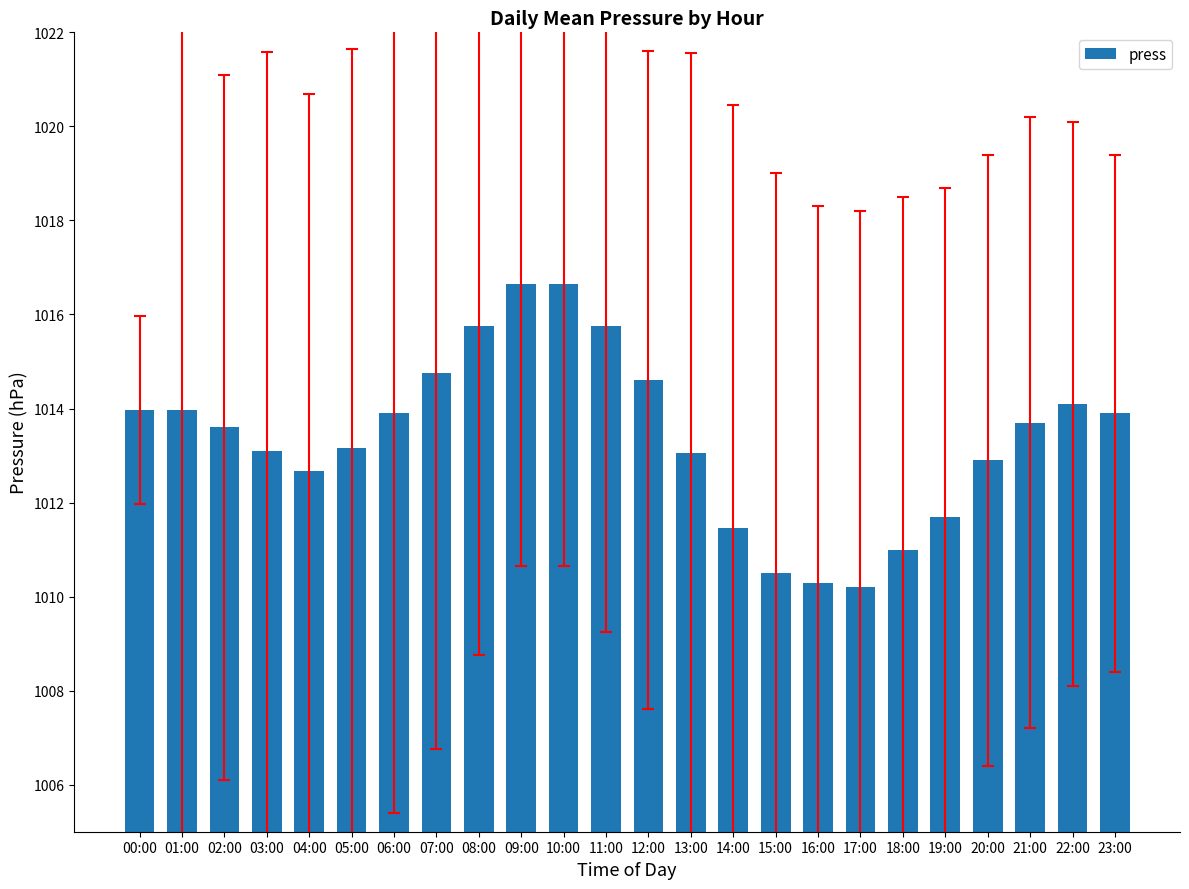

Is it true that the value at 14:00 is 1011.5?

True